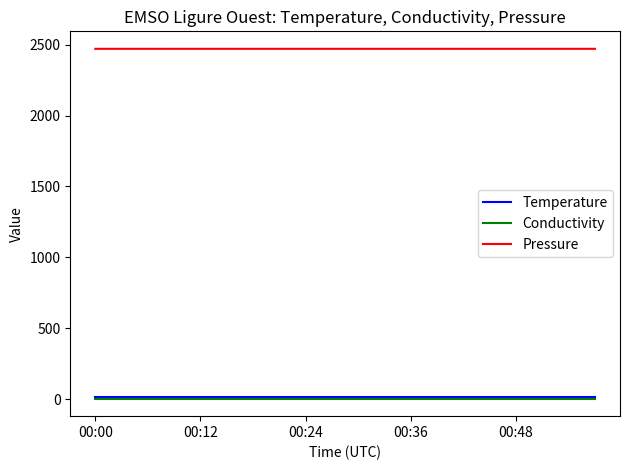

True or false: Conductivity and Temperature cross at least once.

False